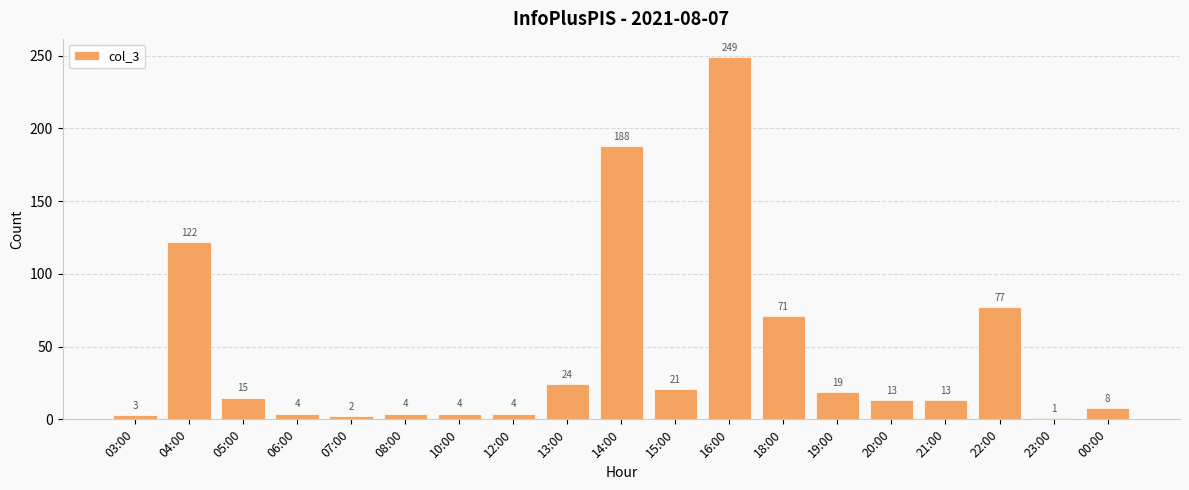

The chart shows a value of 249 at 16:00. True or false?

True